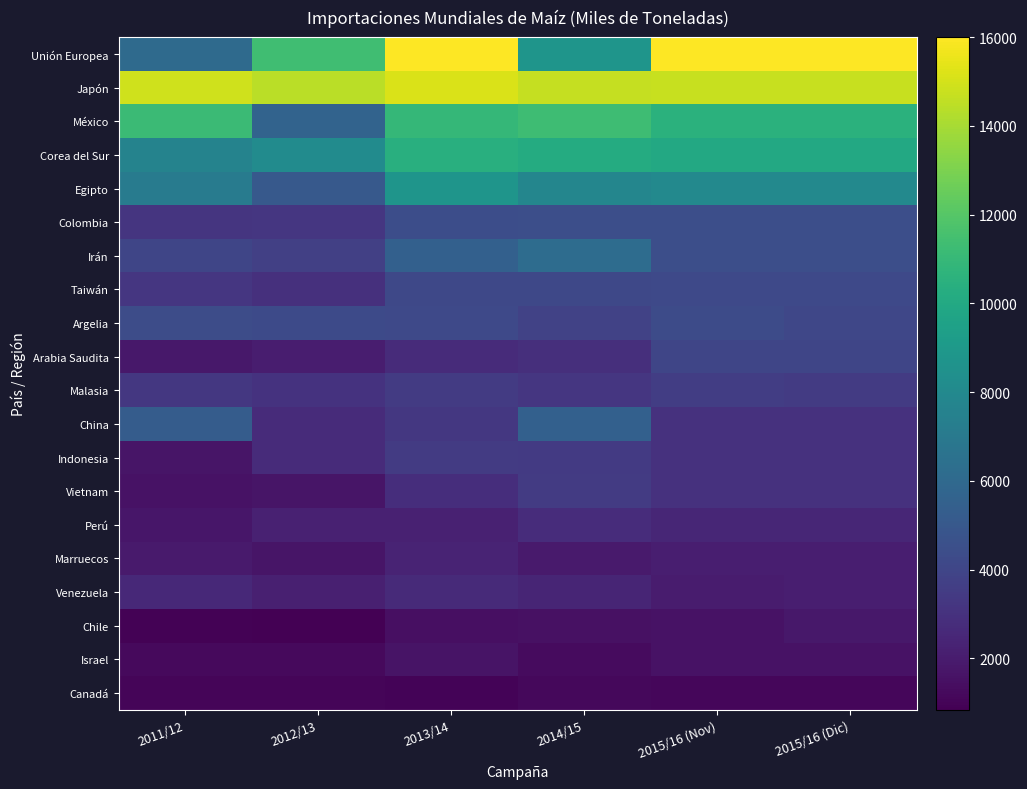

What is the spread (max minus min) of values at 2013/14?

14941